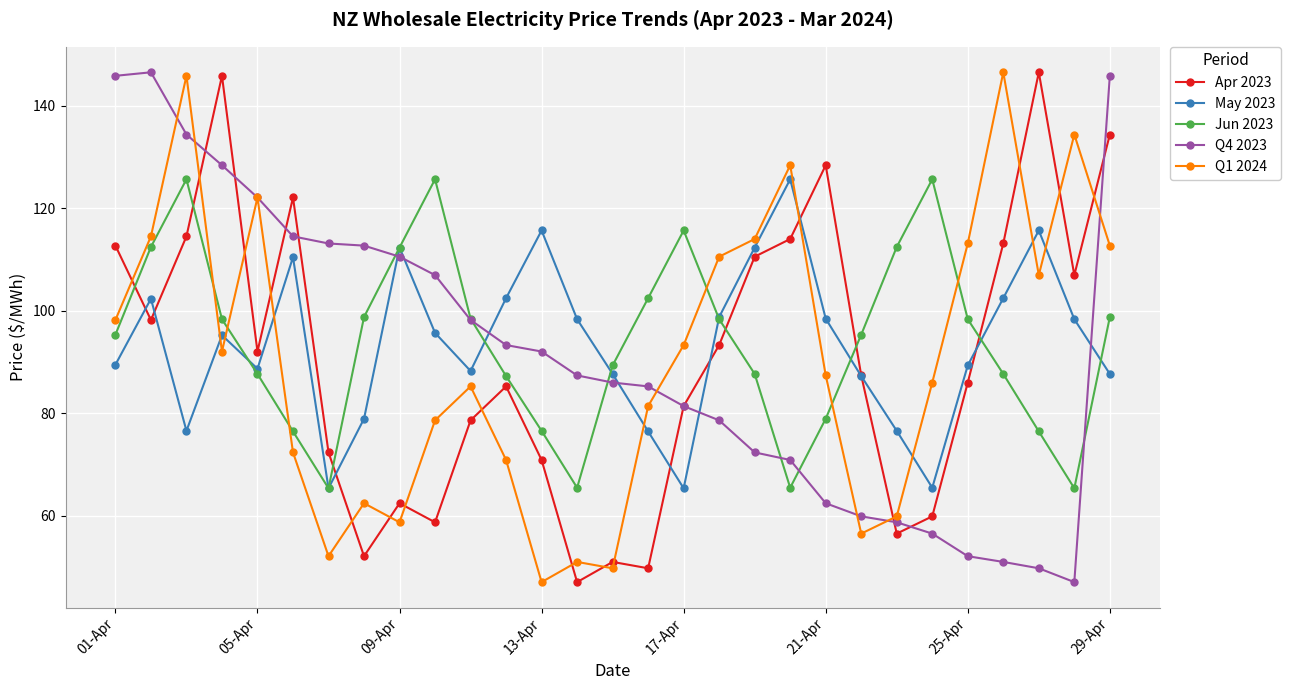

Which series ends up on top after the final intersection of May 2023 and Q1 2024?

Q1 2024